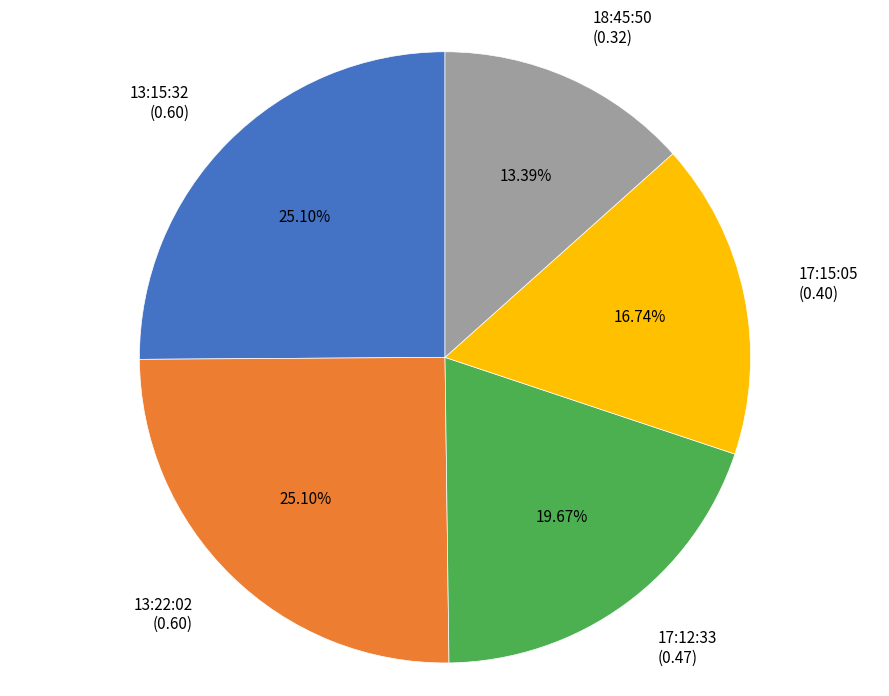

How many segments does this pie chart have?

5